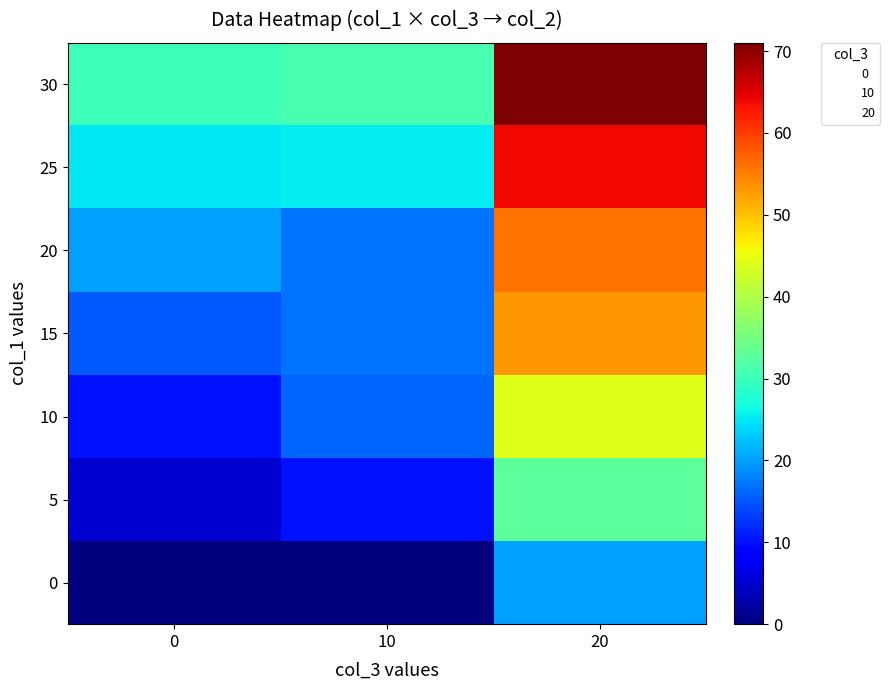

Which series has the largest total across all categories?

30